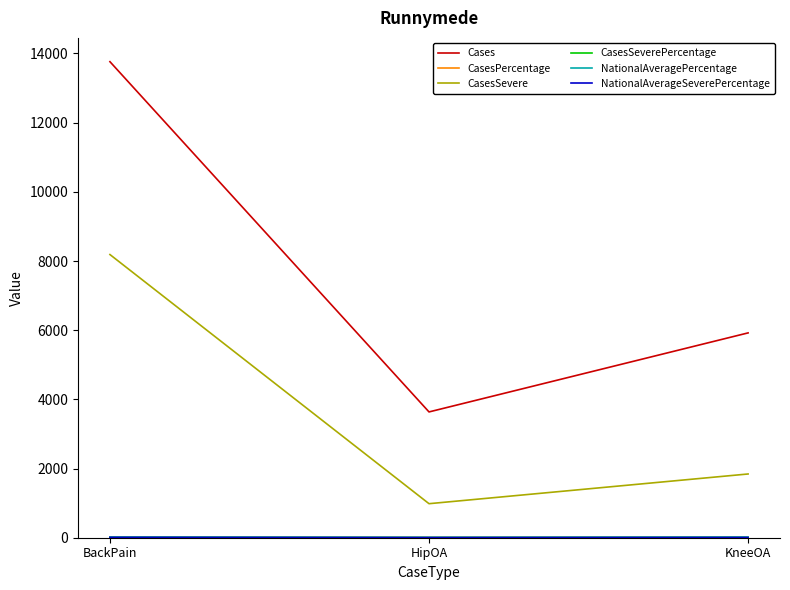

At which label does CasesSevere first exceed 1843?

BackPain